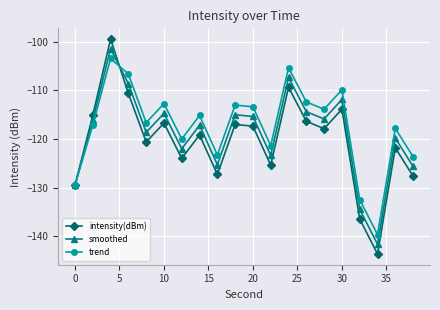

What is the maximum value shown in the chart?

-99.4